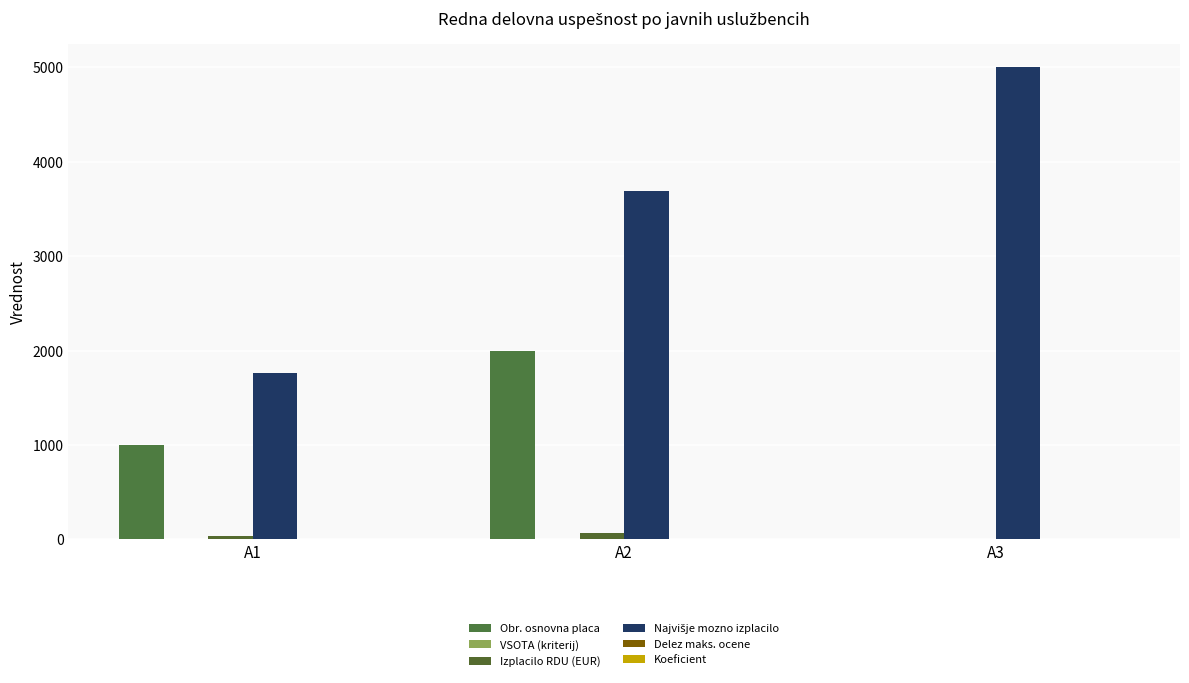

Rank the series by their maximum value, from lowest to highest.

Koeficient, Delez maks. ocene, VSOTA (kriterij), Izplacilo RDU (EUR), Obr. osnovna placa, Najvišje mozno izplacilo